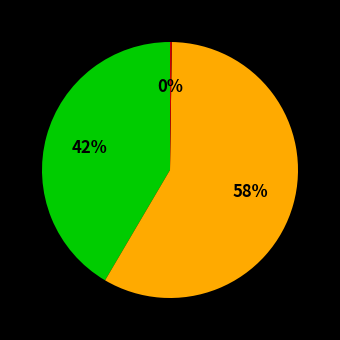

Does any single category account for the majority?

Yes